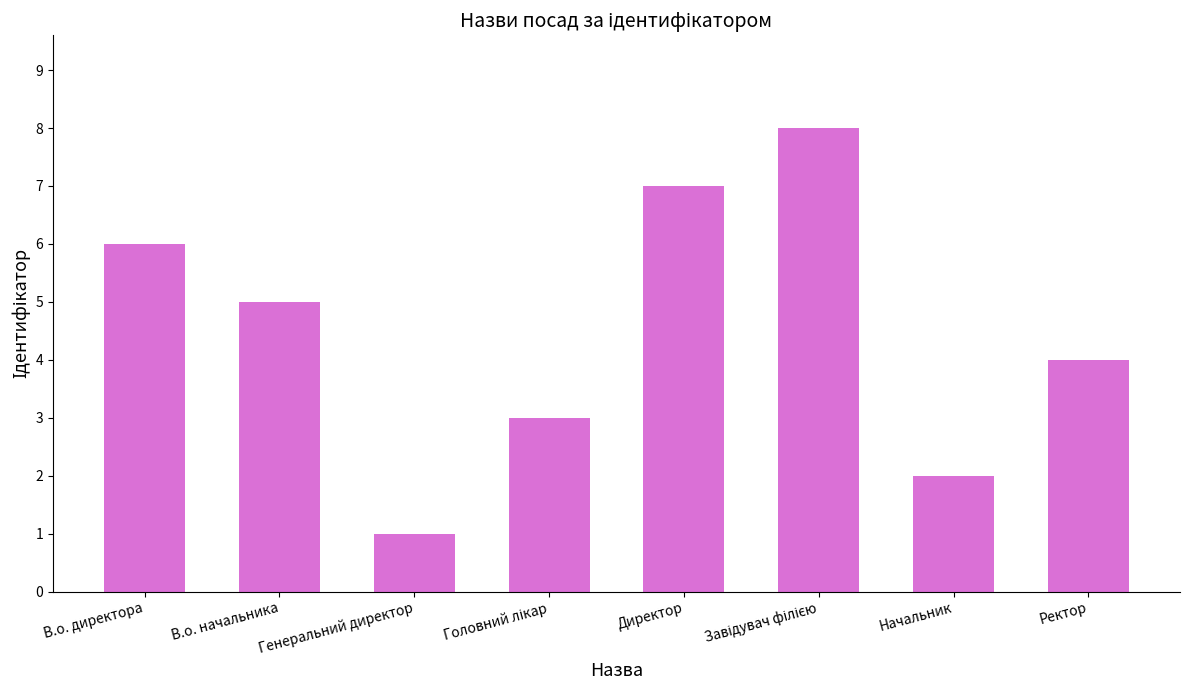

At which label is the value closest to 4?

Ректор